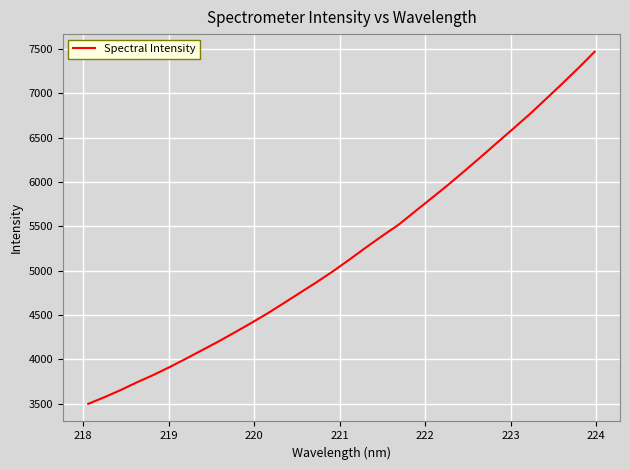

What is the minimum value shown in the chart?

3496.5